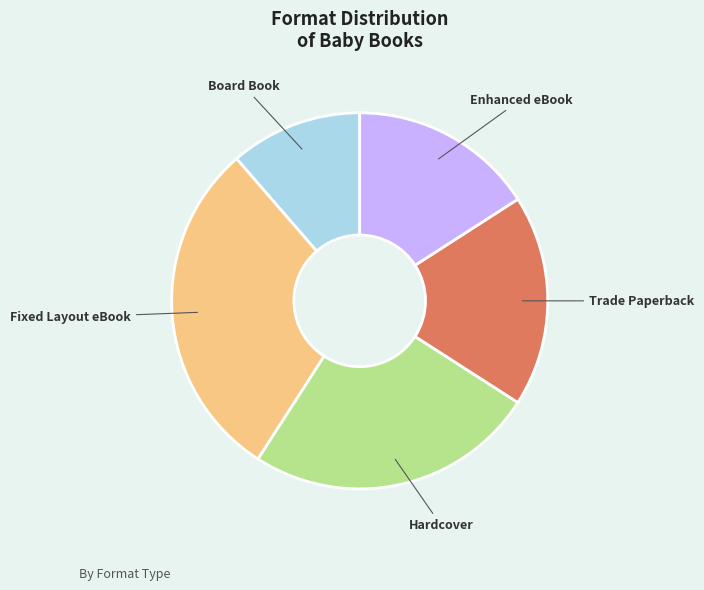

Is there any slice that represents more than half of the pie?

No